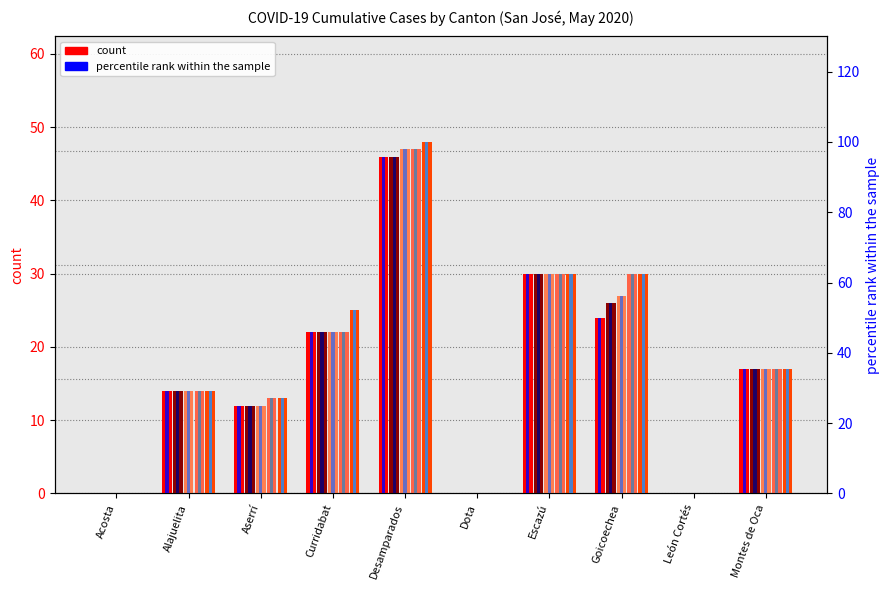

Reading right to left, list all the values displayed in this chart.

02/05/2020: 35.4	0.0	50.0	62.5	0.0	95.8	45.8	25.0	29.2	0.0
03/05/2020: 17.0	0.0	26.0	30.0	0.0	46.0	22.0	12.0	14.0	0.0
04/05/2020: 17.0	0.0	27.0	30.0	0.0	47.0	22.0	12.0	14.0	0.0
05/05/2020: 17.0	0.0	30.0	30.0	0.0	47.0	22.0	13.0	14.0	0.0
11/05/2020: 17.0	0.0	30.0	30.0	0.0	48.0	25.0	13.0	14.0	0.0